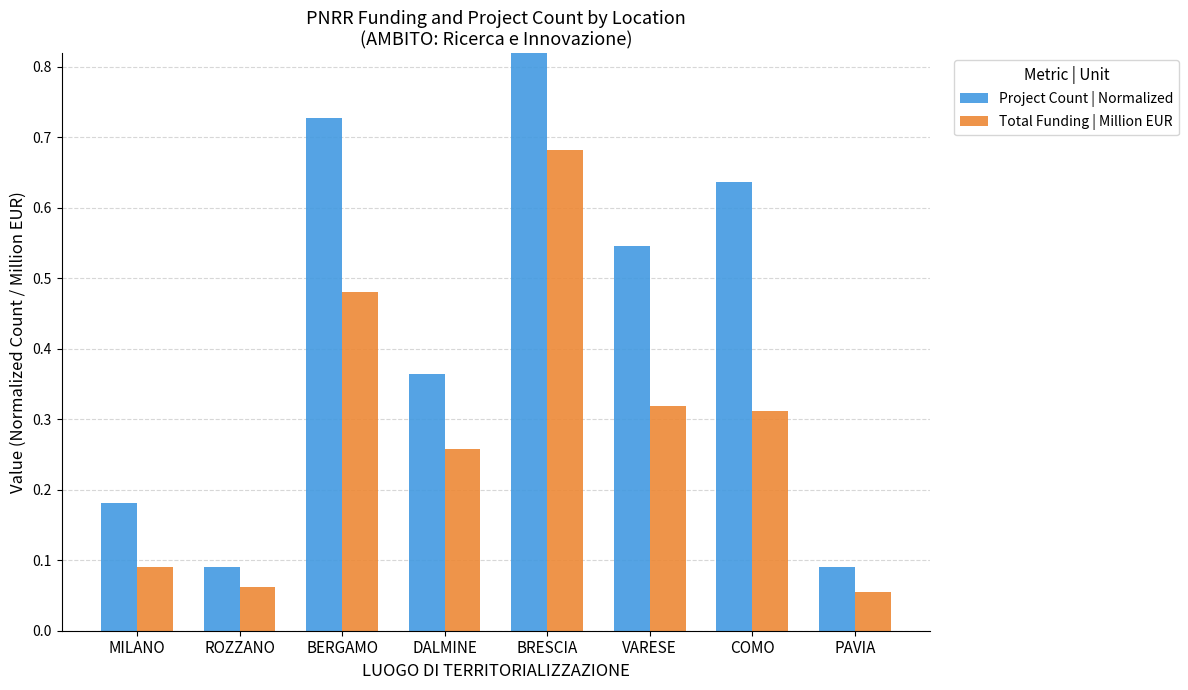

The value of Total Funding | Million EUR at BERGAMO is 0.2. True or false?

False